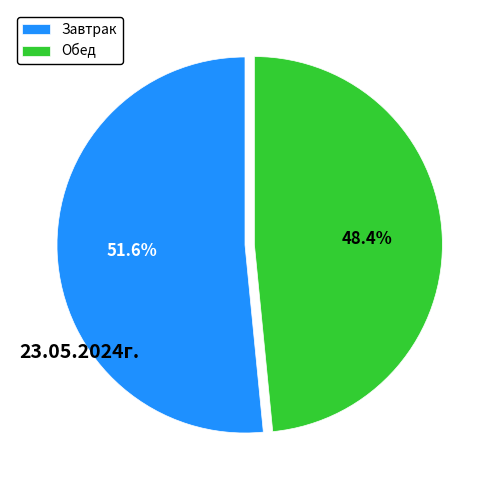

What percentage do Завтрак and Обед together represent?

100.0%